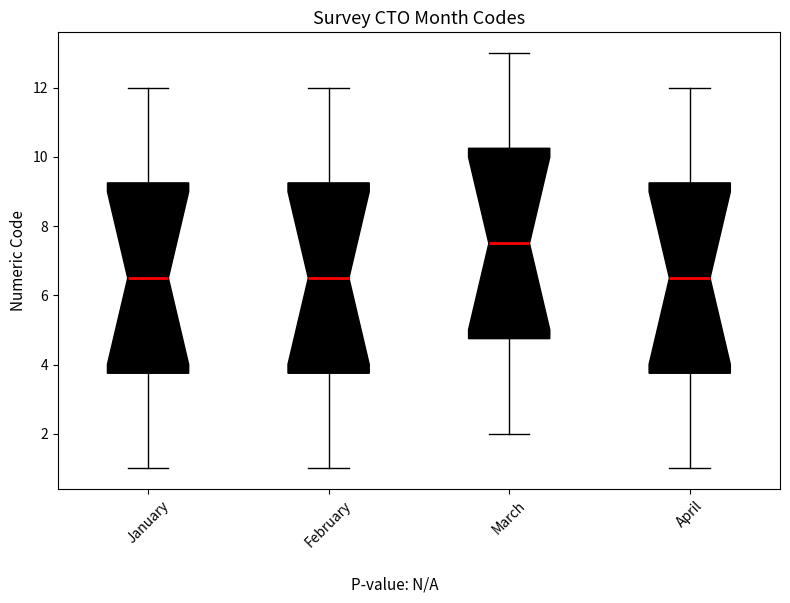

Where does the median line of the box for April sit on the y-axis? The values are not printed on the chart, so give them approximately, as read against the axis.

6.6